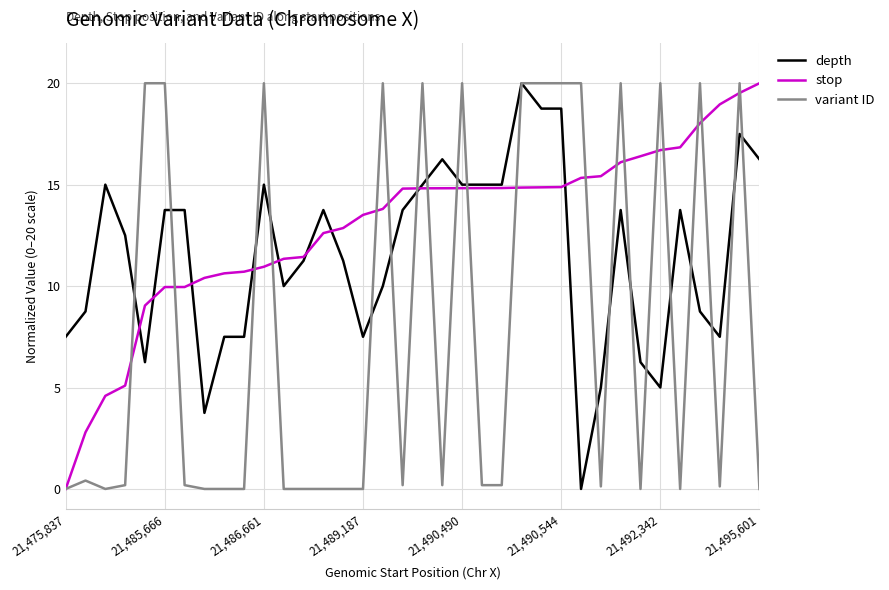

List the series in order of their overall mean, lowest first.

variant ID, depth, stop